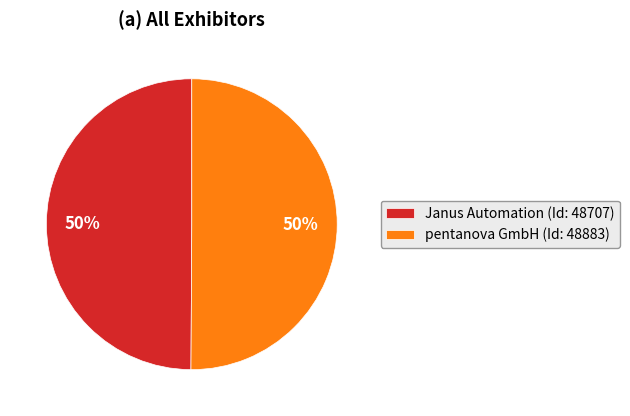

Combined, do Janus Automation (Id: 48707) and pentanova GmbH (Id: 48883) account for over 50%?

Yes